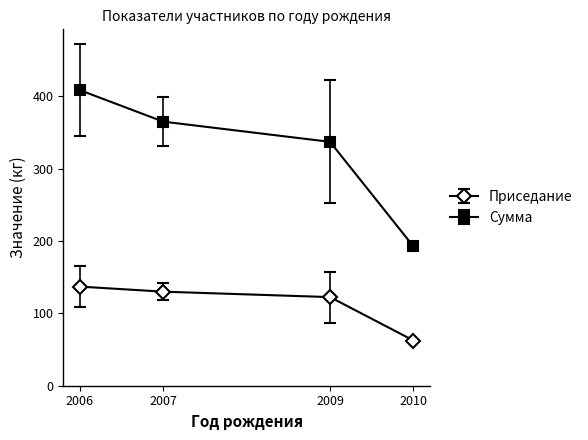

How many interior local valleys does the Сумма series have?

0